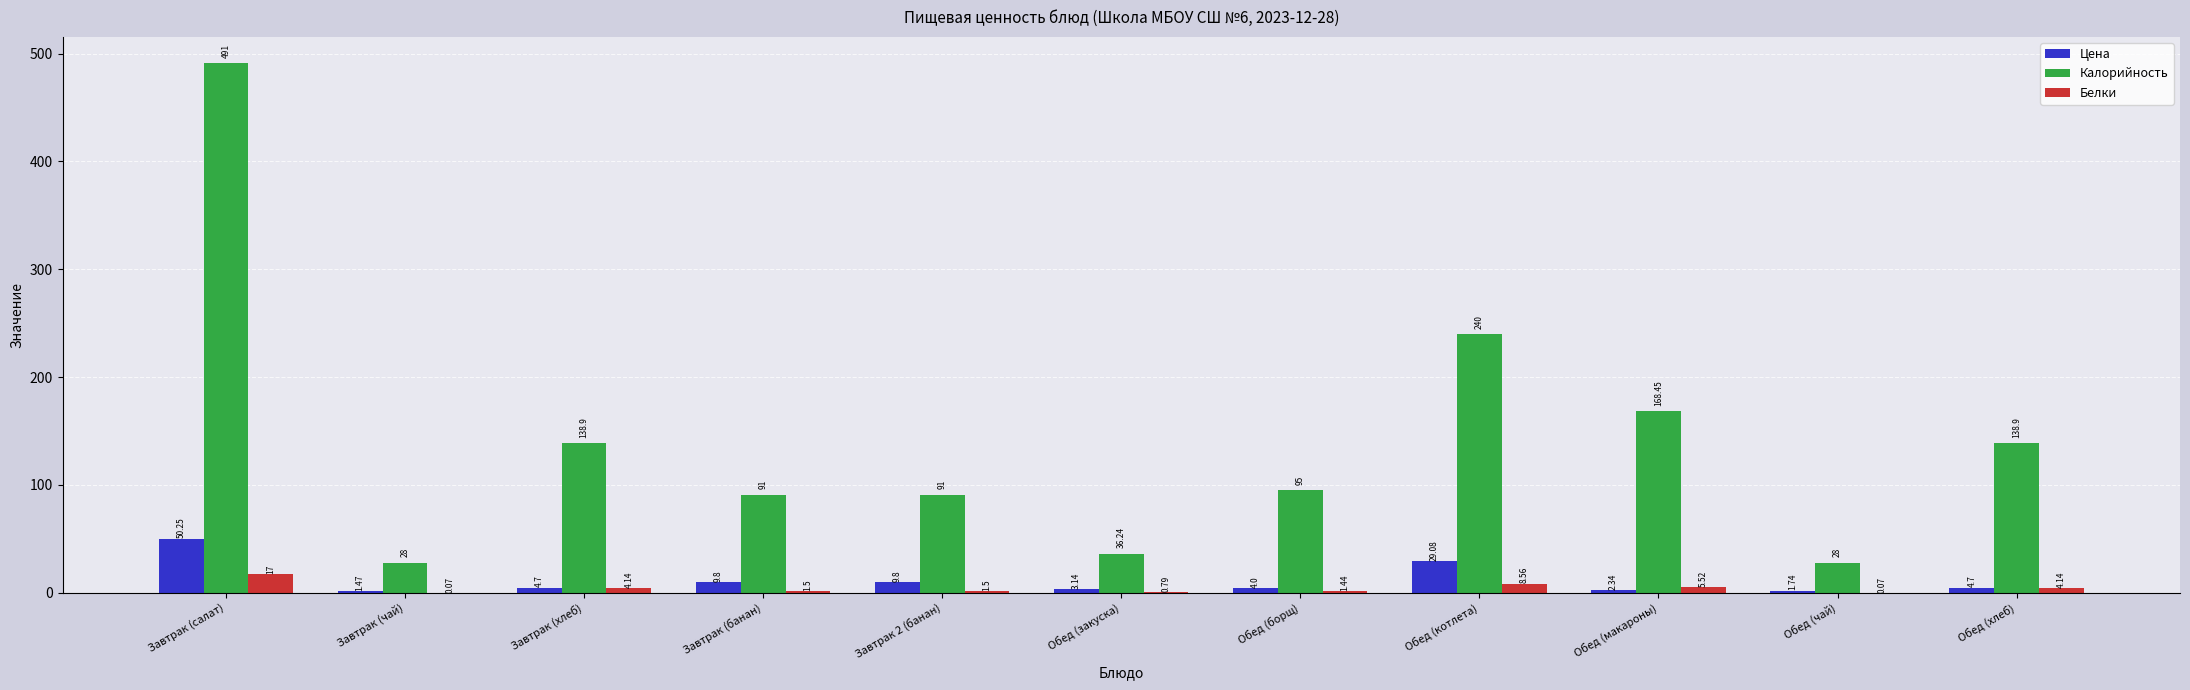

What is the sum of all Белки values?

44.7